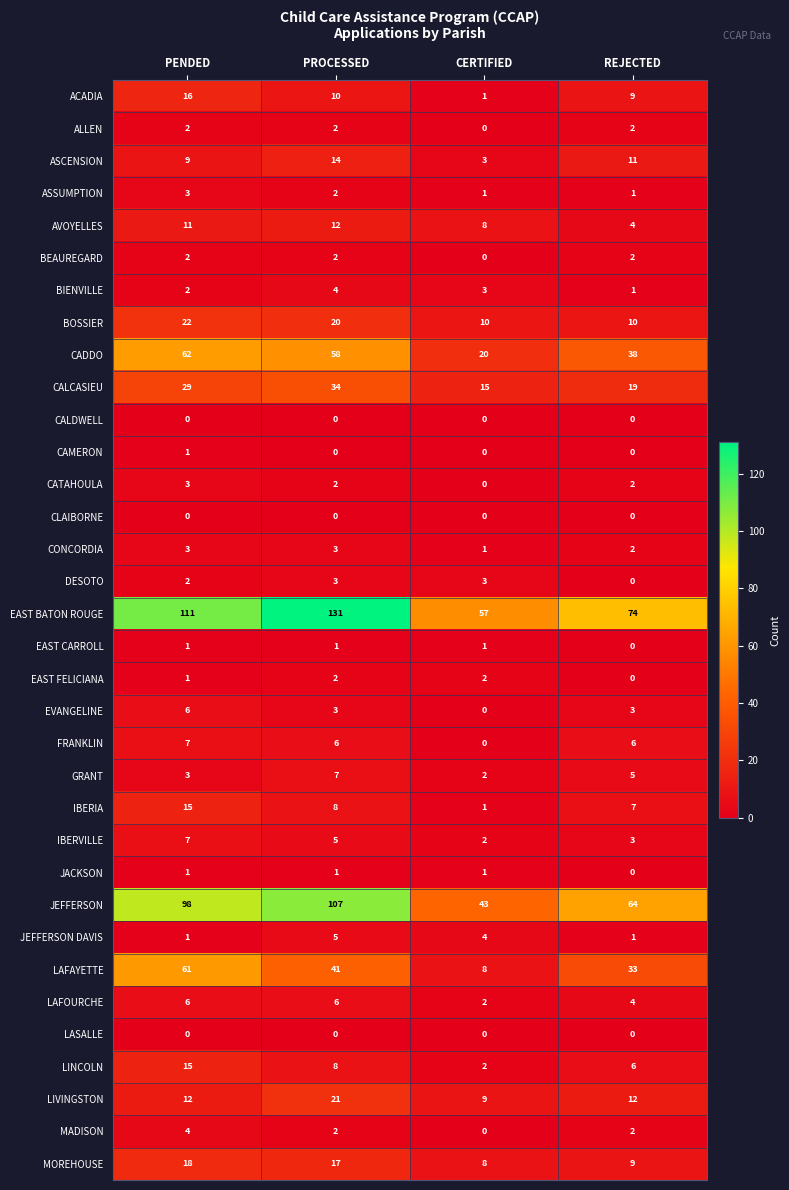

Is it true that AVOYELLES equals 11 at PENDED?

True